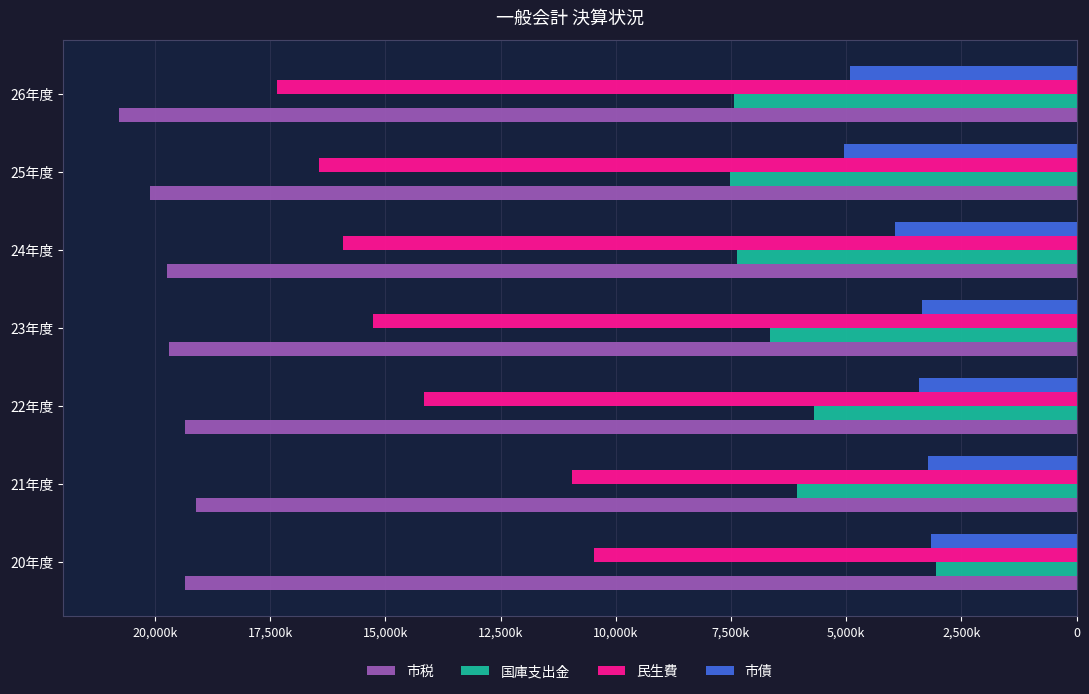

What are all the series names shown in the legend?

市税, 国庫支出金, 民生費, 市債